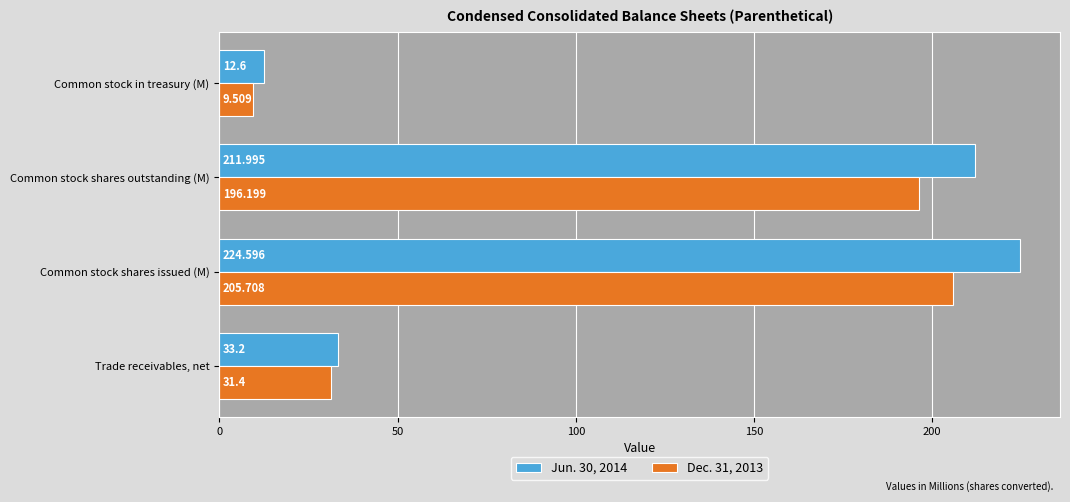

Which label corresponds to the largest value in the chart?

Common stock shares issued (M)